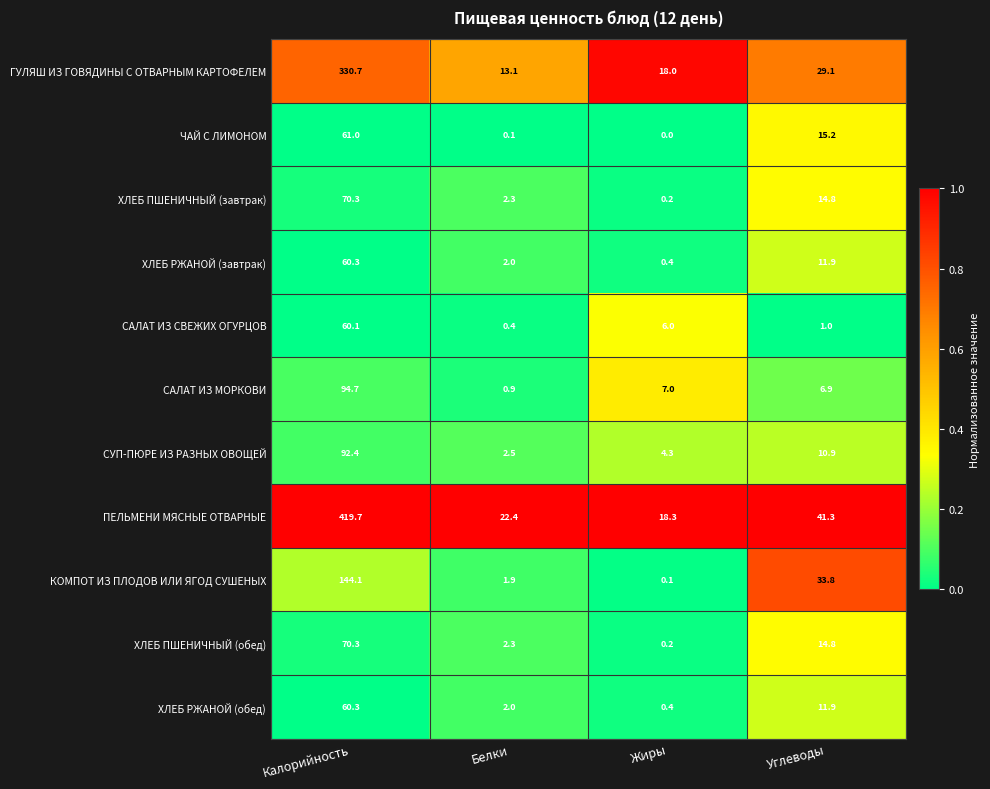

True or false: СУП-ПЮРЕ ИЗ РАЗНЫХ ОВОЩЕЙ has a value of 4.7 at Углеводы.

False